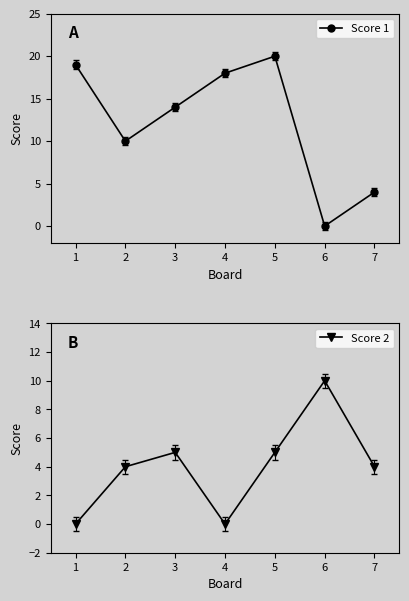

Is the value of Score 1 at 1 greater than the value of Score 2 at 5?

Yes